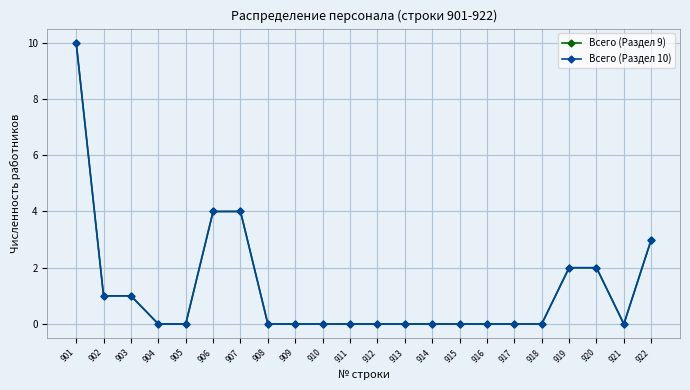

What are all the series names shown in the legend?

Всего (Раздел 9), Всего (Раздел 10)